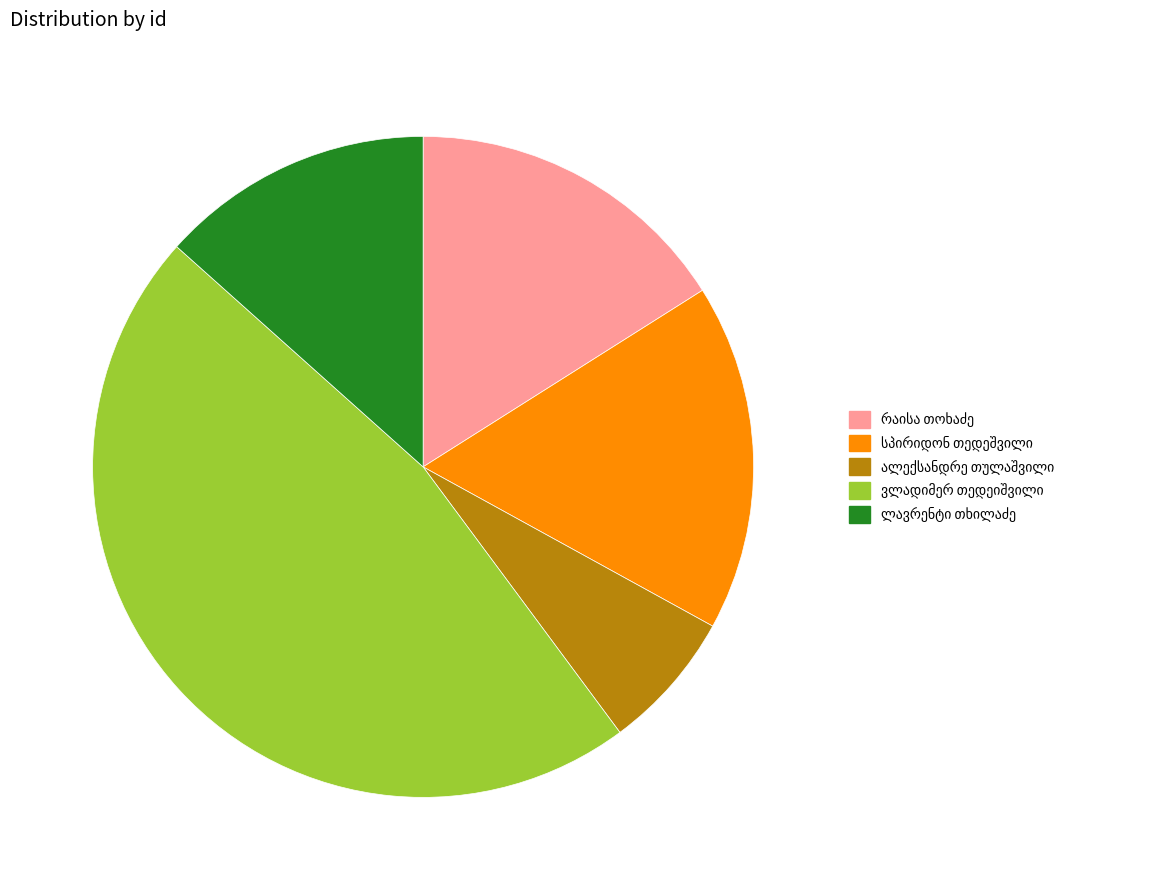

Is there a majority slice in this chart?

No